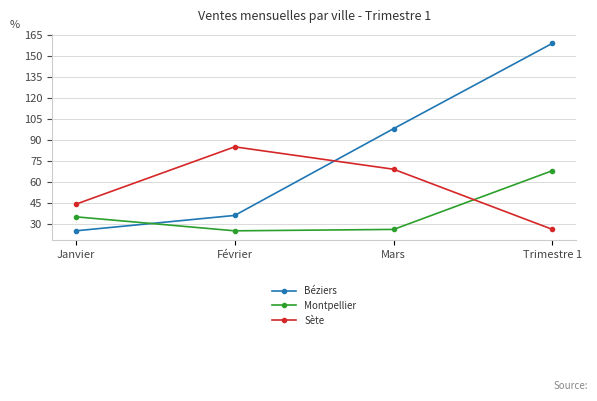

What is the difference between the maximum and minimum values in the Montpellier series?

43